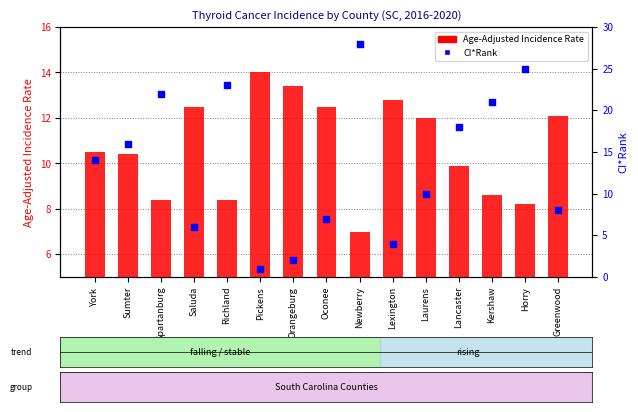

At which category is the sum across all series the highest?

Newberry